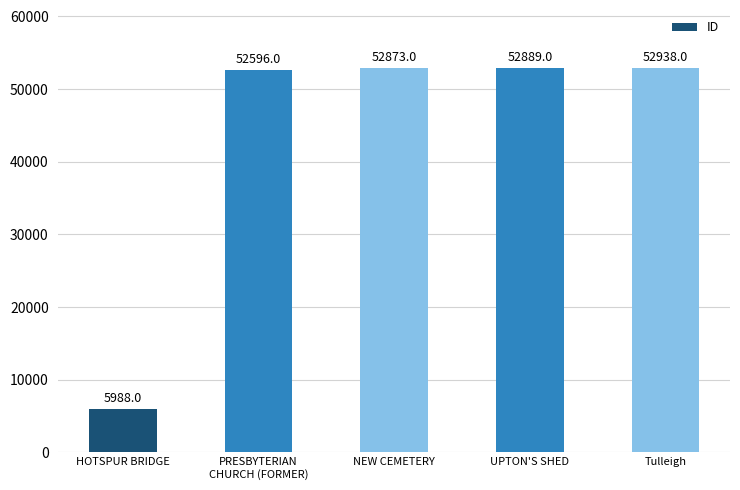

How many bars are there in total?

5